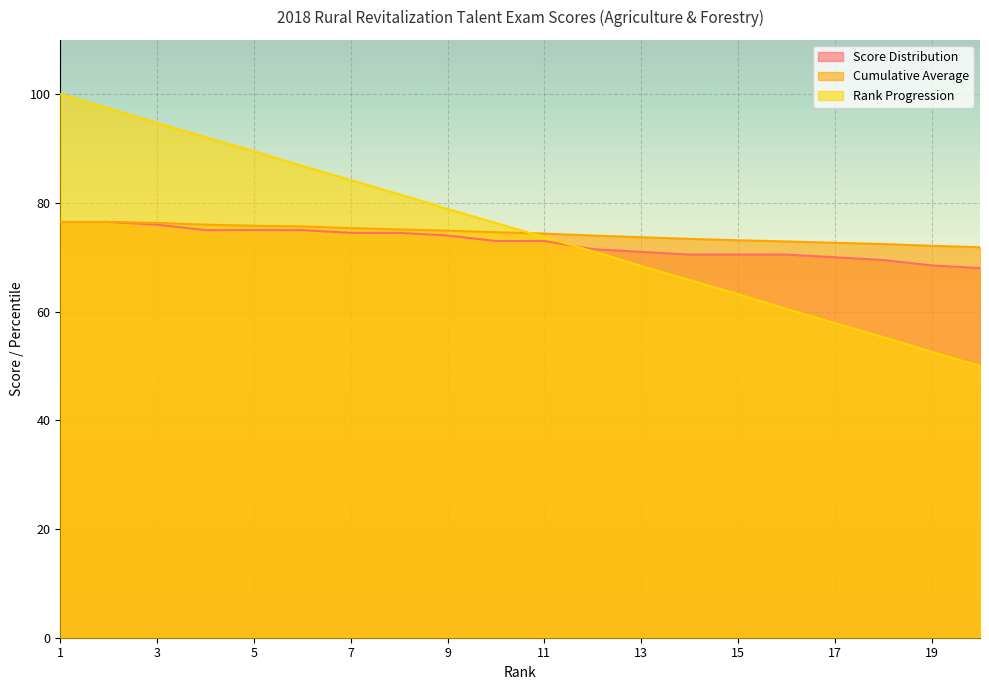

How many lines are shown in the chart?

3